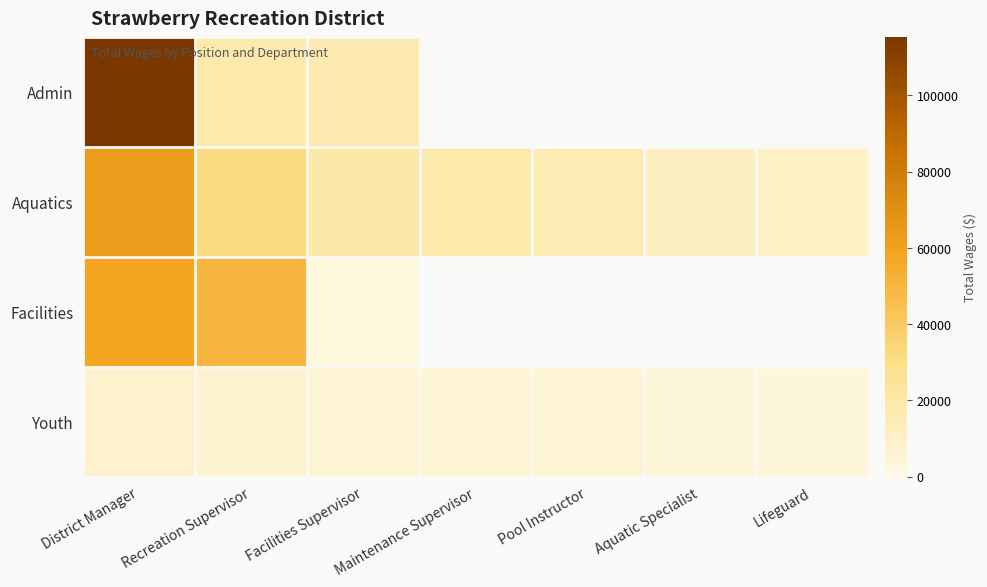

Which category has the highest value in the Facilities series?

District Manager